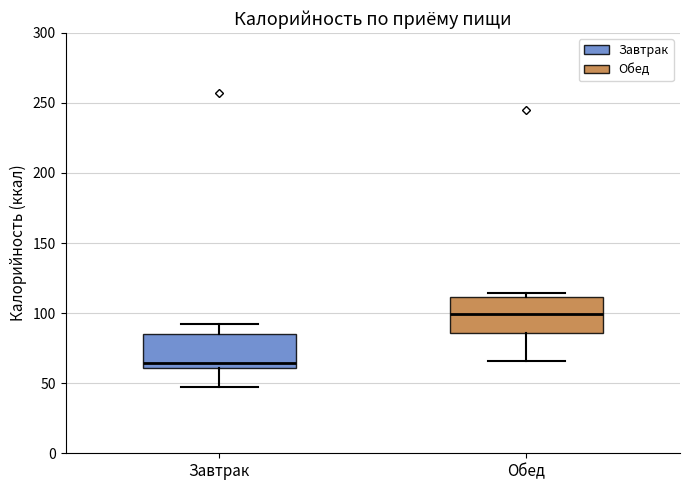

Which box has the highest median line?

Обед